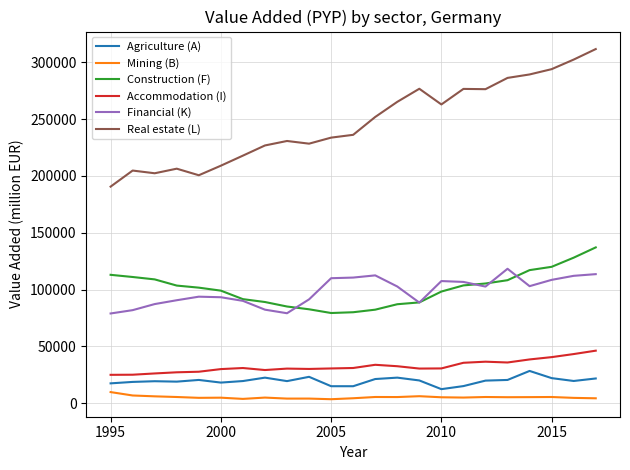

Which series has the largest total across all categories?

Real estate (L)